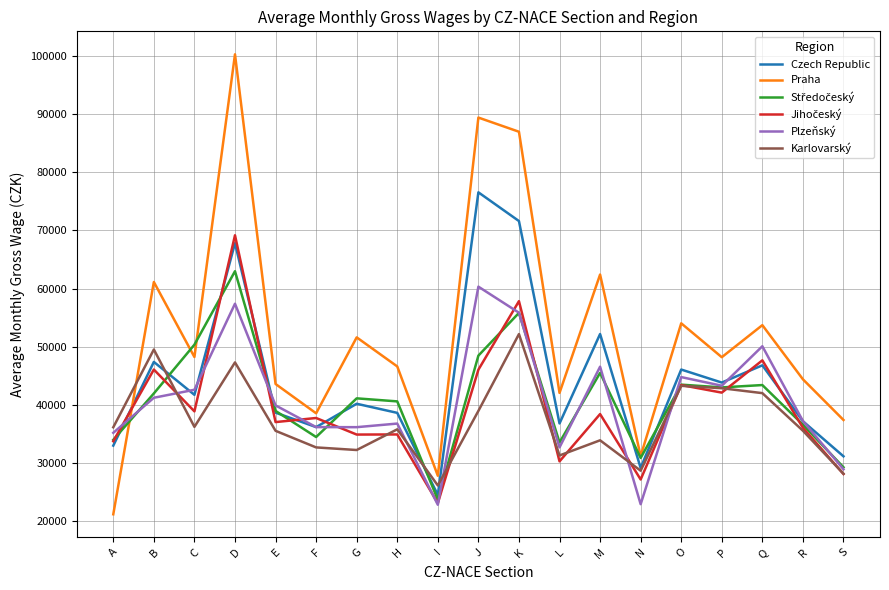

In Czech Republic, how many points are higher than both neighbors (excluding endpoints)?

7